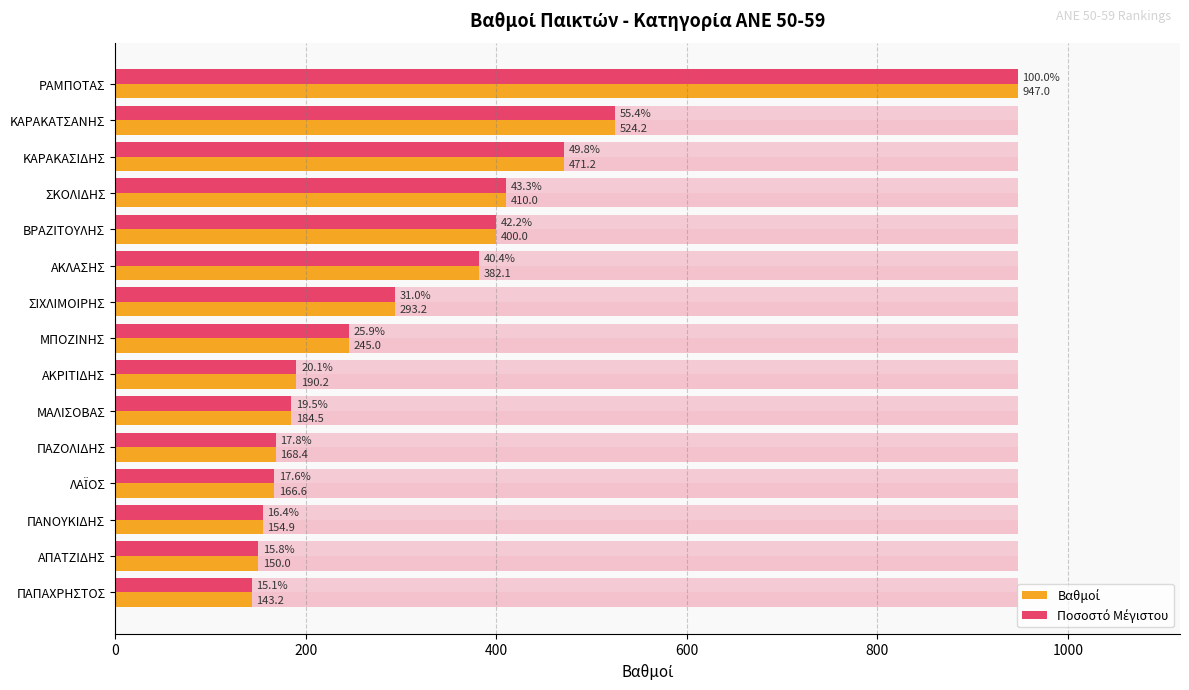

What position from the left is 11?

12